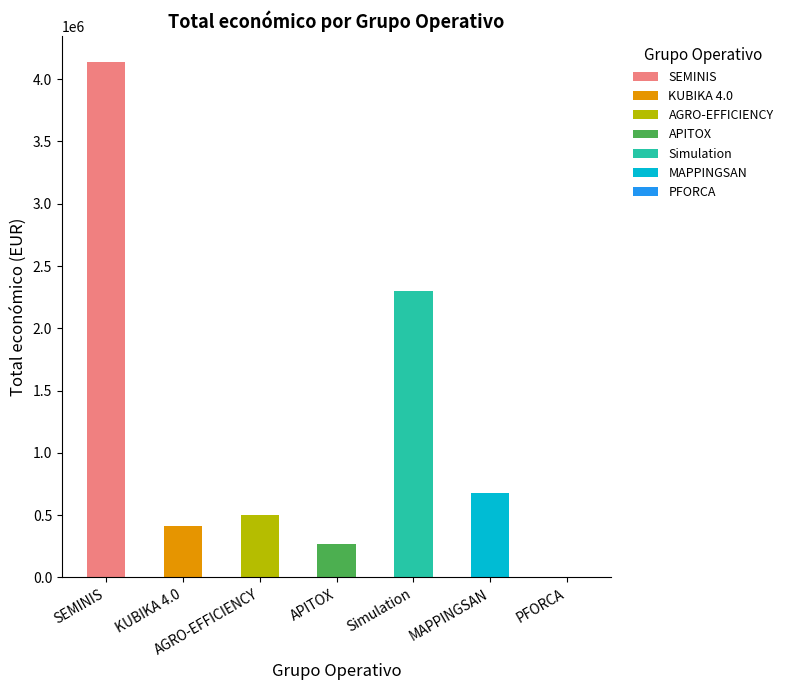

List the labels in order of value, smallest first.

PFORCA, APITOX, KUBIKA 4.0, AGRO-EFFICIENCY, MAPPINGSAN, Simulation, SEMINIS